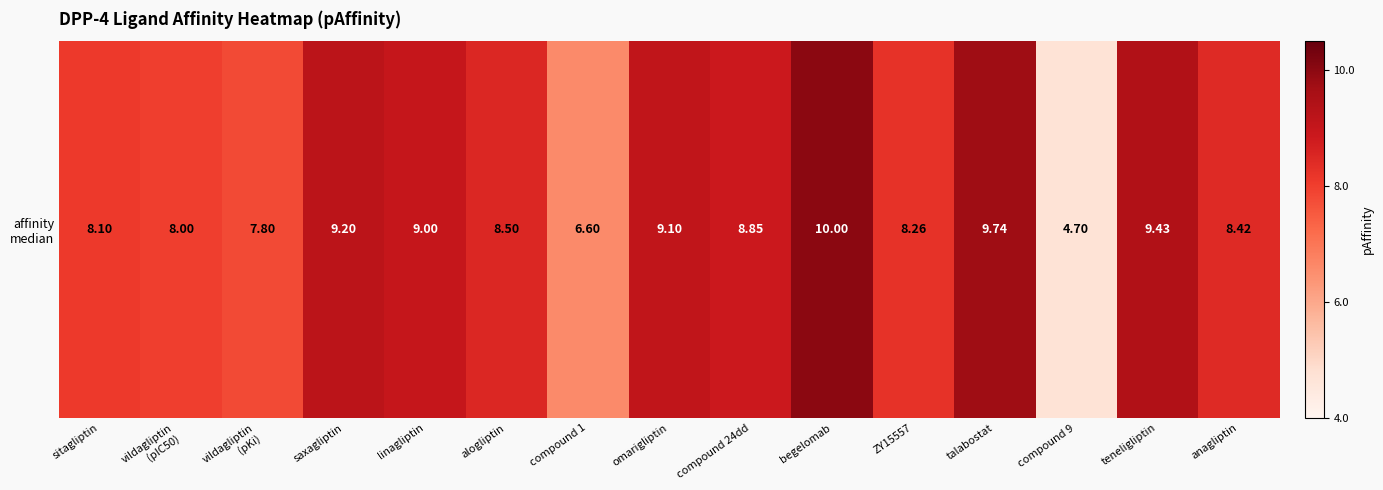

Rank the categories by value from lowest to highest.

compound 9, compound 1, vildagliptin
(pKi), vildagliptin
(pIC50), sitagliptin, ZY15557, anagliptin, alogliptin, compound 24dd, linagliptin, omarigliptin, saxagliptin, teneligliptin, talabostat, begelomab